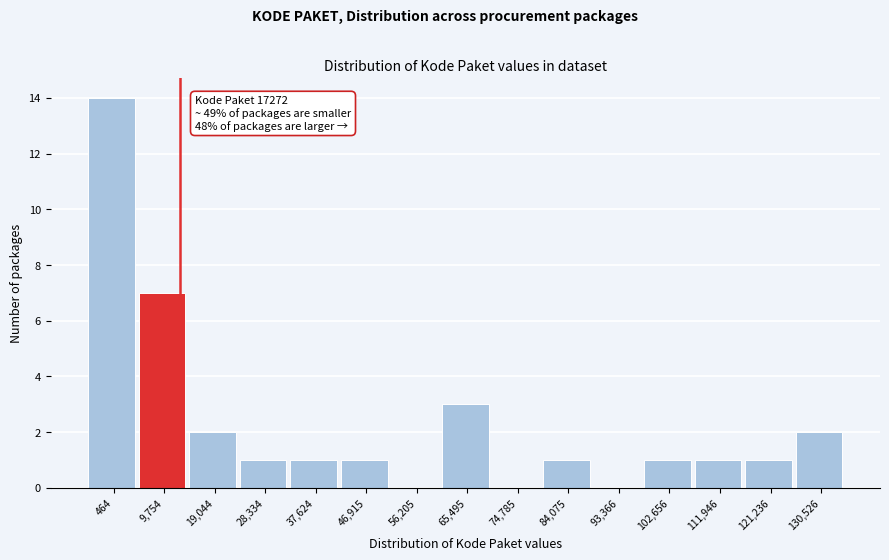

Reading left to right, what are all the values shown in this chart?

464=14	9,754=7	19,044=2	28,334=1	37,624=1	46,915=1	56,205=0	65,495=3	74,785=0	84,075=1	93,366=0	102,656=1	111,946=1	121,236=1	130,526=2